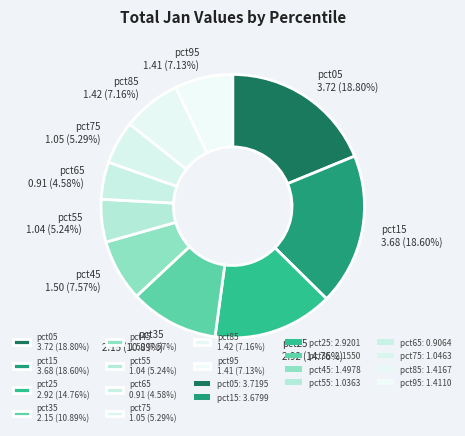

What percentage is the pct65 slice, to the nearest percent?

5%